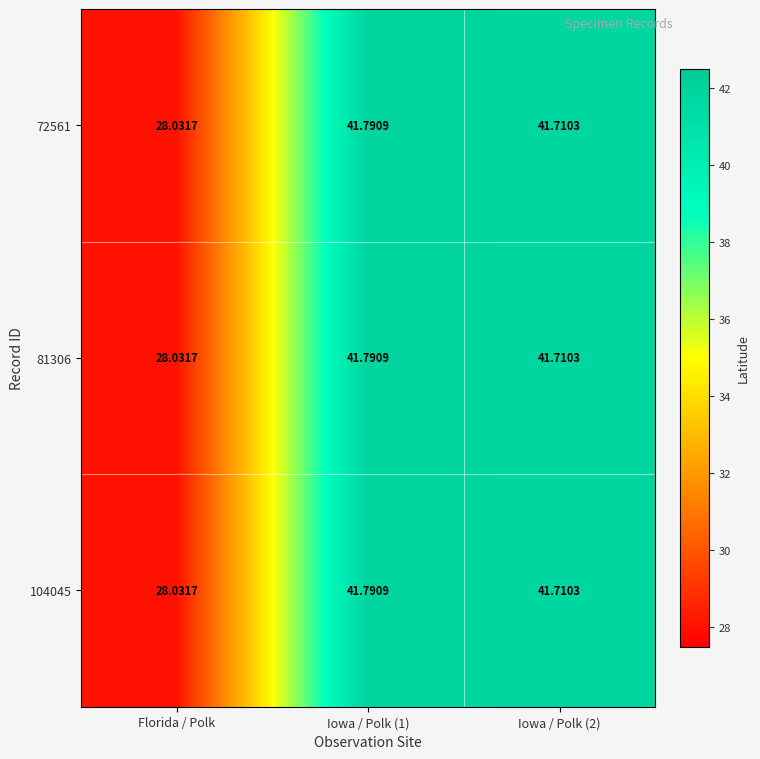

Is the value of 81306 at Iowa / Polk (2) greater than the value of 104045 at Iowa / Polk (1)?

No